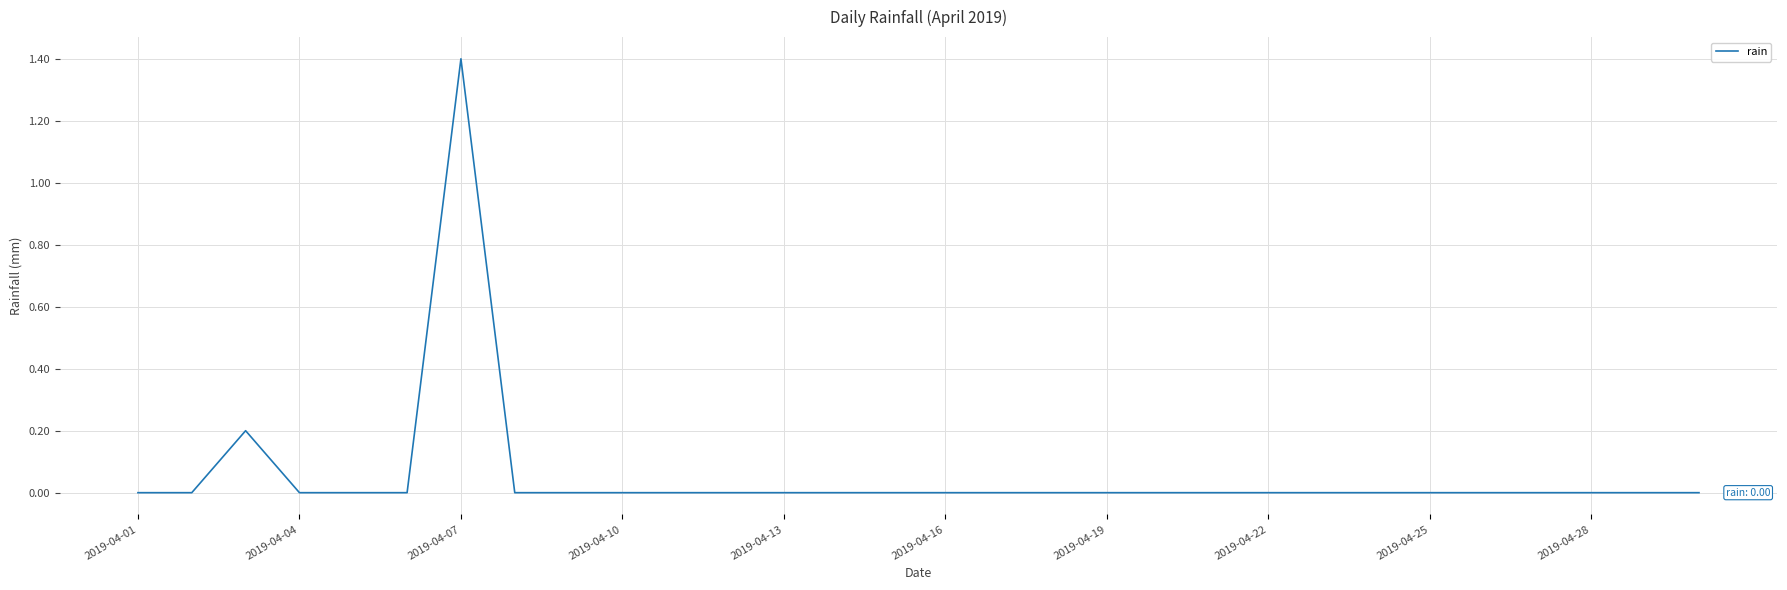

What is the maximum value shown in the chart?

1.4